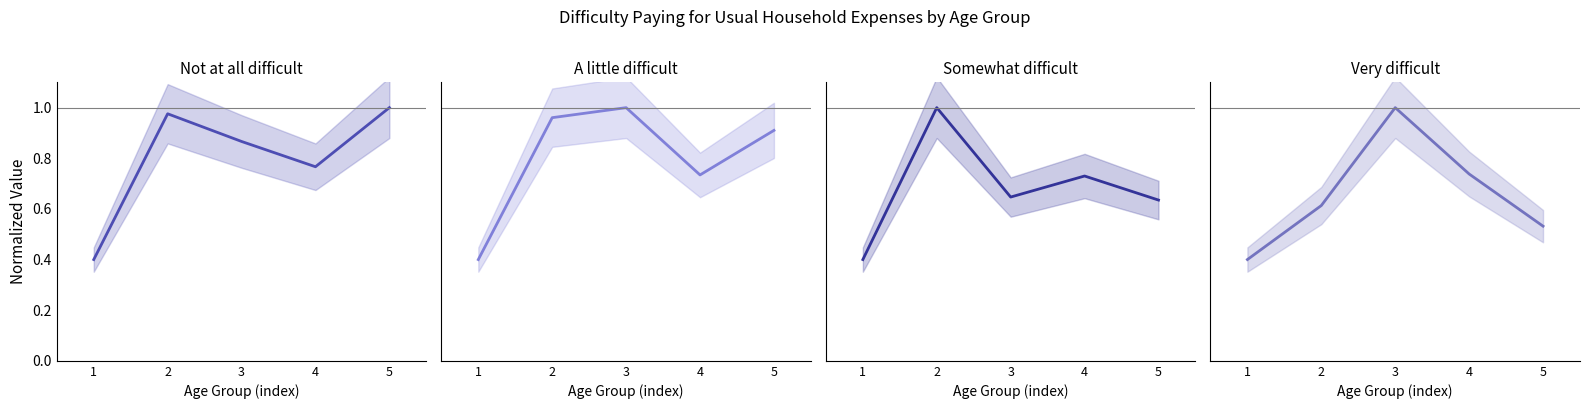

What is the approximate value of A little difficult at 2?

1.0